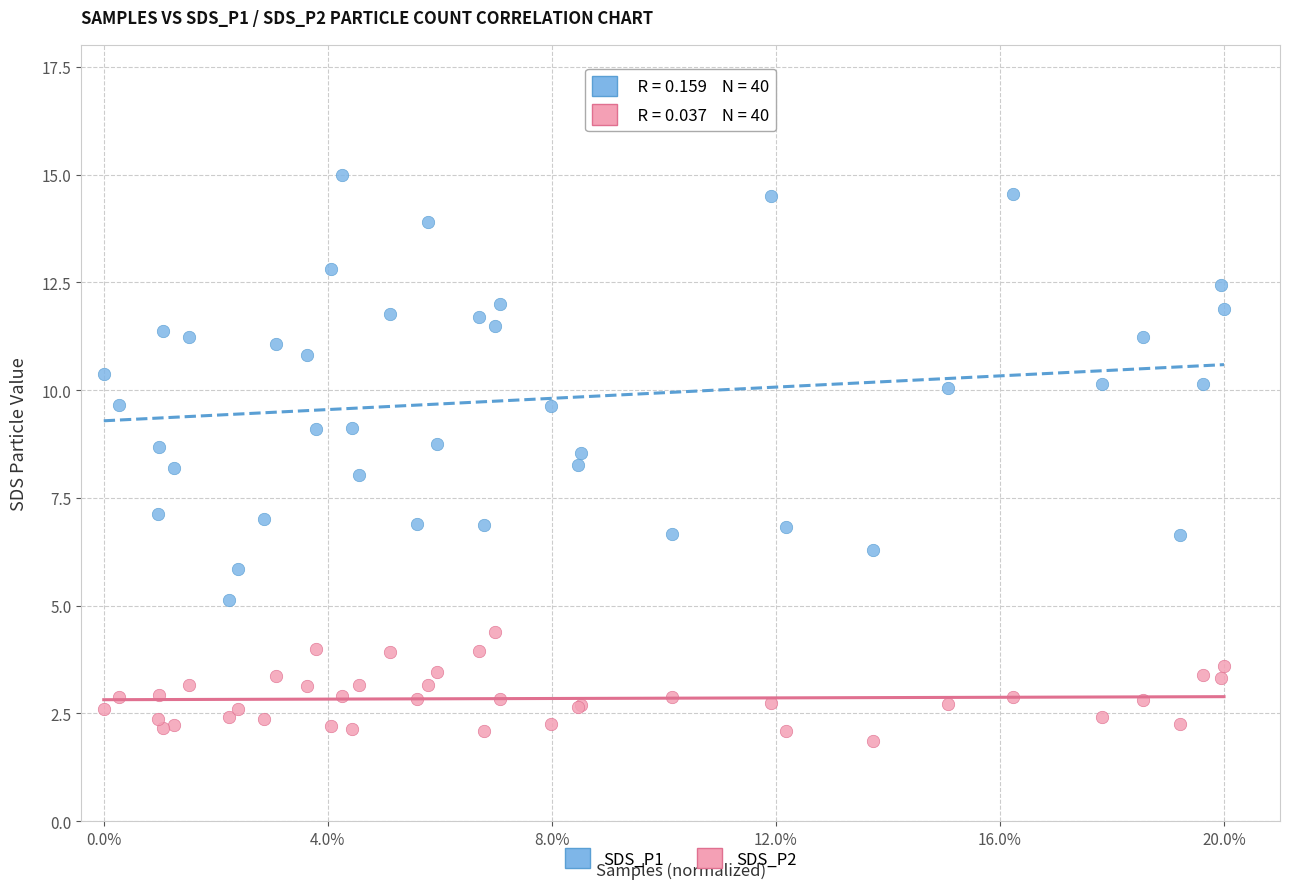

What are all the series names shown in the legend?

SDS_P1, SDS_P2